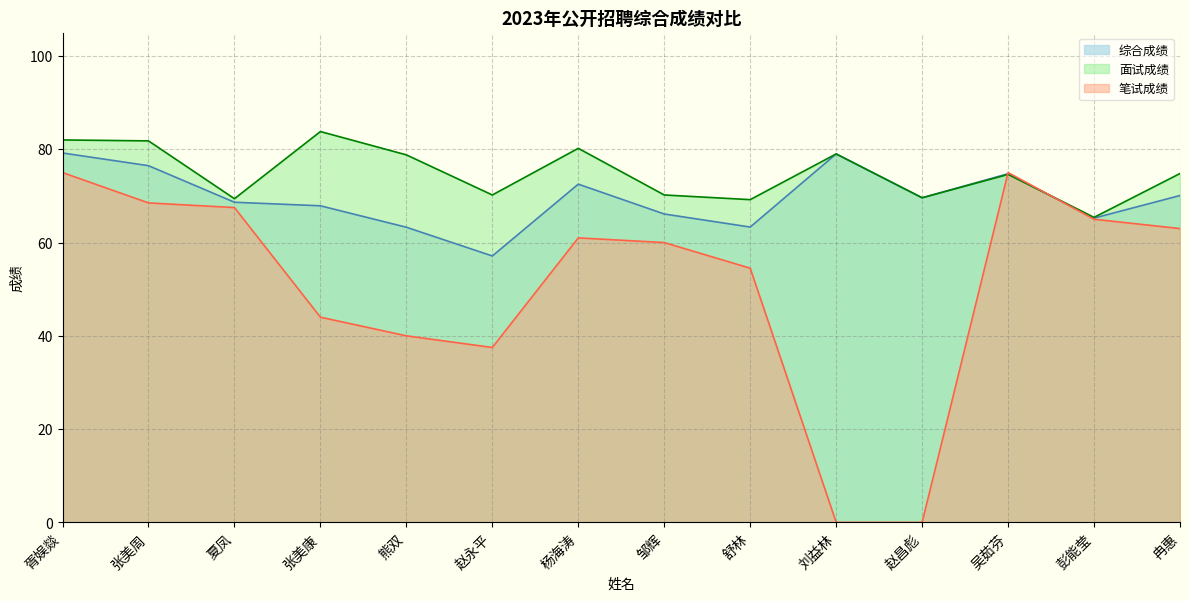

Reading left to right, what are all the values shown in this chart?

笔试成绩: 75.0	68.5	67.5	44.0	40.0	37.5	61.0	60.0	54.5	0.0	0.0	75.0	65.0	63.0
面试成绩: 82.0	81.8	69.4	83.8	78.8	70.2	80.2	70.2	69.2	79.0	69.6	74.6	65.4	74.8
综合成绩: 79.2	76.5	68.6	67.9	63.3	57.1	72.5	66.1	63.3	79.0	69.6	74.8	65.2	70.1